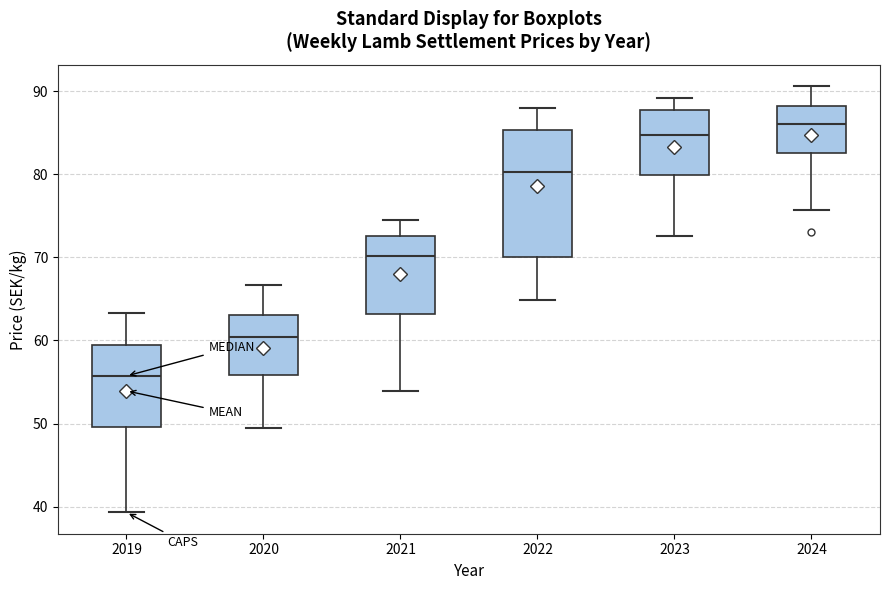

Which box has the lowest median line?

2019